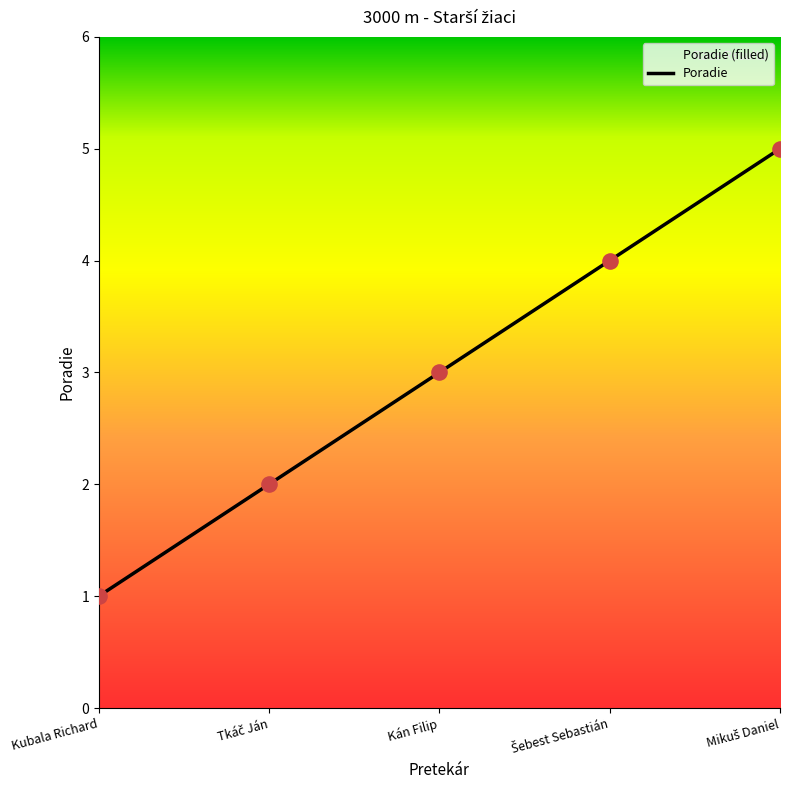

What is the change in value from Kubala Richard to Tkáč Ján?

+1